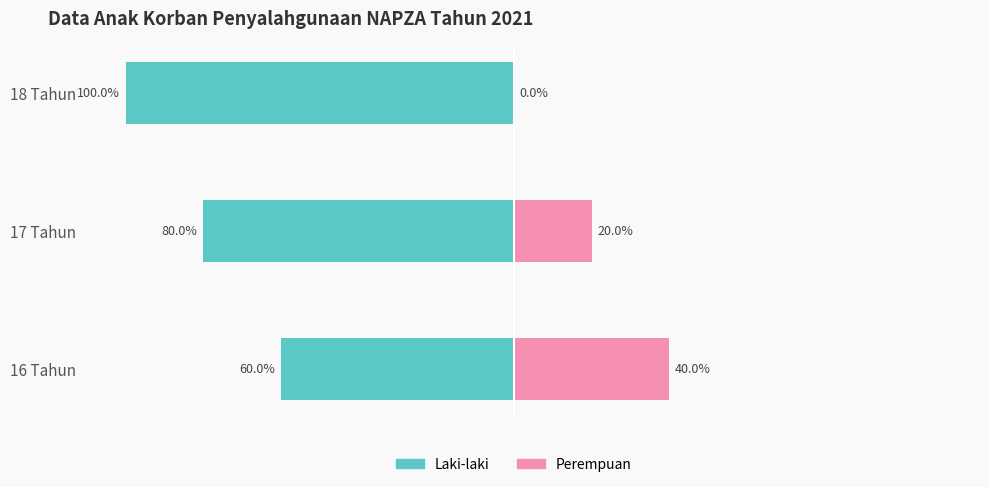

What is the value of the Perempuan bar at the 1st from the left?

40